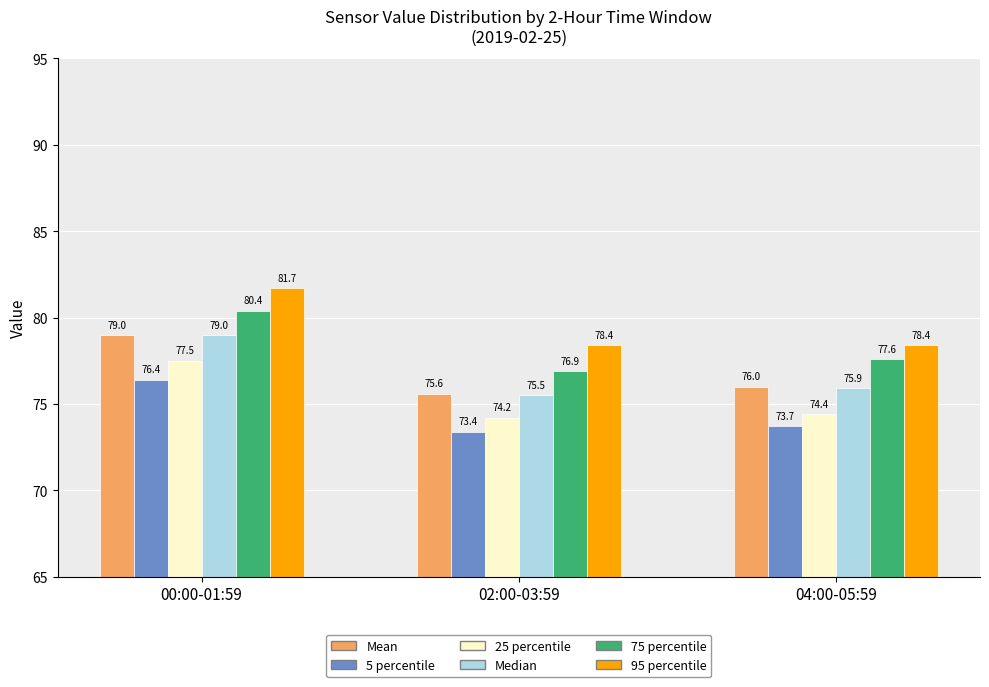

Reading left to right, extract all data points from this chart.

Mean: 00:00-01:59=79.0	02:00-03:59=75.6	04:00-05:59=76.0
5 percentile: 00:00-01:59=76.4	02:00-03:59=73.4	04:00-05:59=73.7
25 percentile: 00:00-01:59=77.5	02:00-03:59=74.2	04:00-05:59=74.4
Median: 00:00-01:59=79.0	02:00-03:59=75.5	04:00-05:59=75.9
75 percentile: 00:00-01:59=80.4	02:00-03:59=76.9	04:00-05:59=77.6
95 percentile: 00:00-01:59=81.7	02:00-03:59=78.4	04:00-05:59=78.4